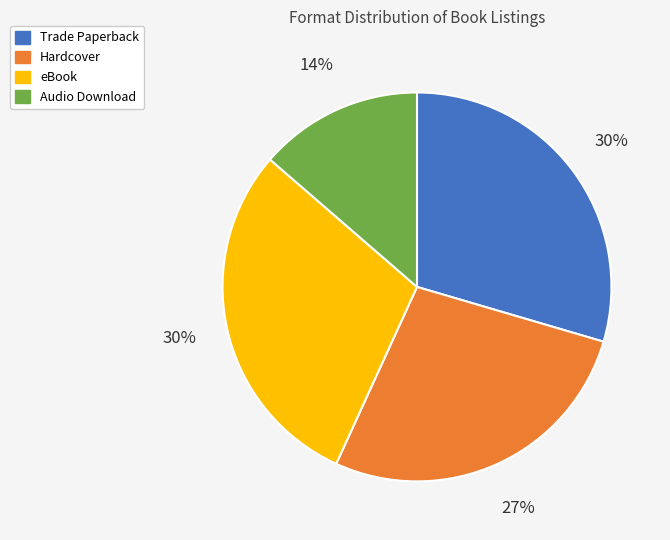

Is there any slice that represents more than half of the pie?

No